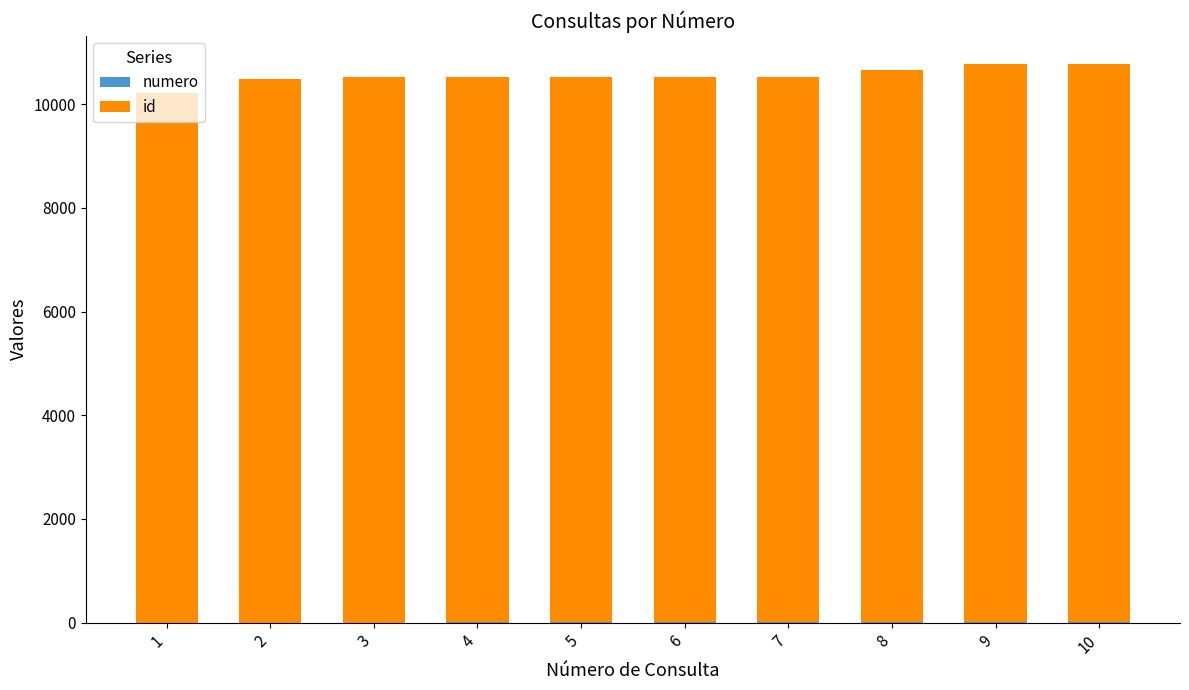

At which label is id closest to 10494?

2